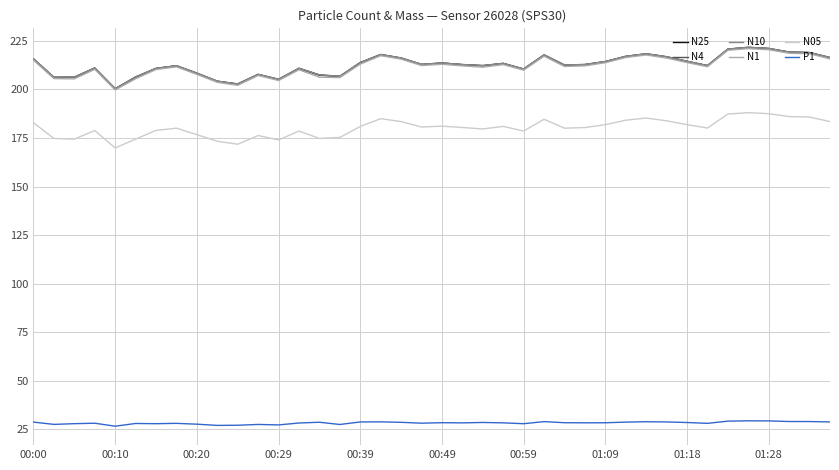

What is the highest value of the P1 series?

29.4